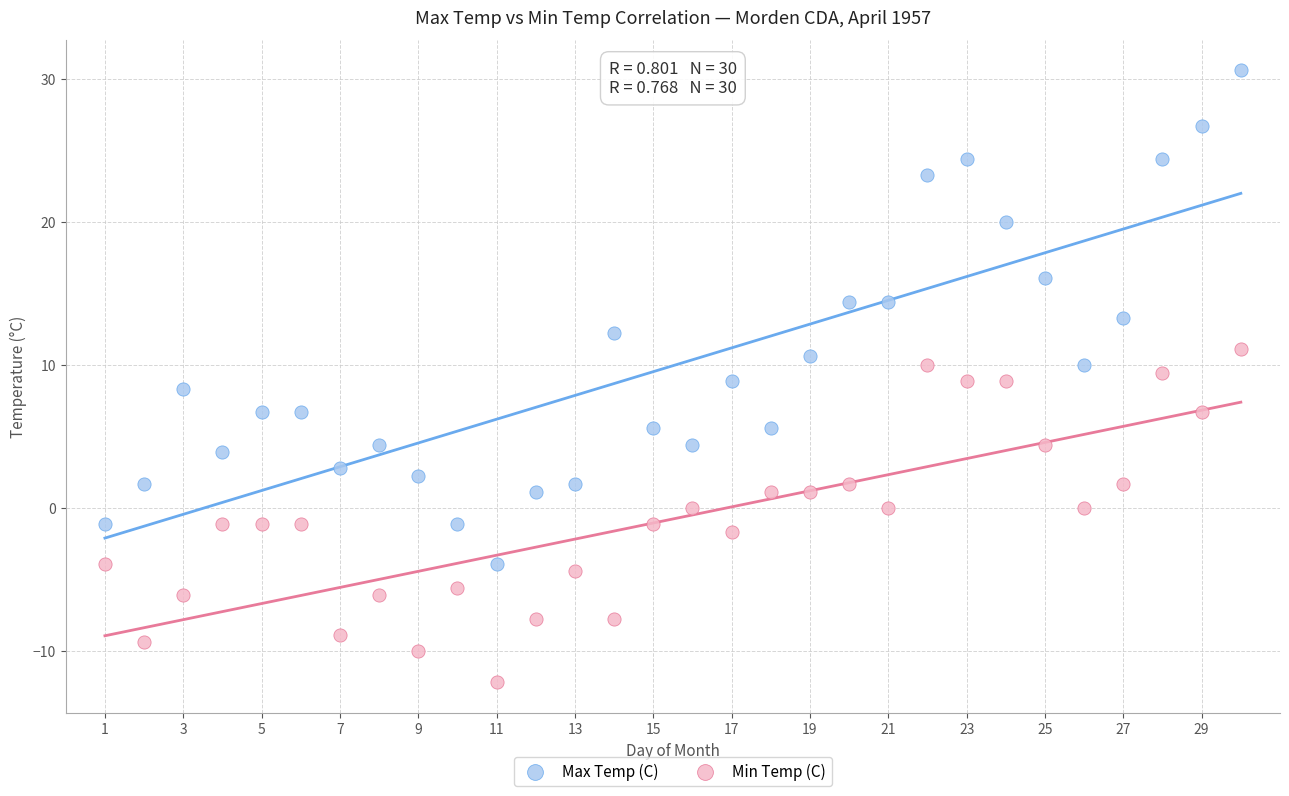

Across all data points, what is the range of X values (max minus min)?

29.0